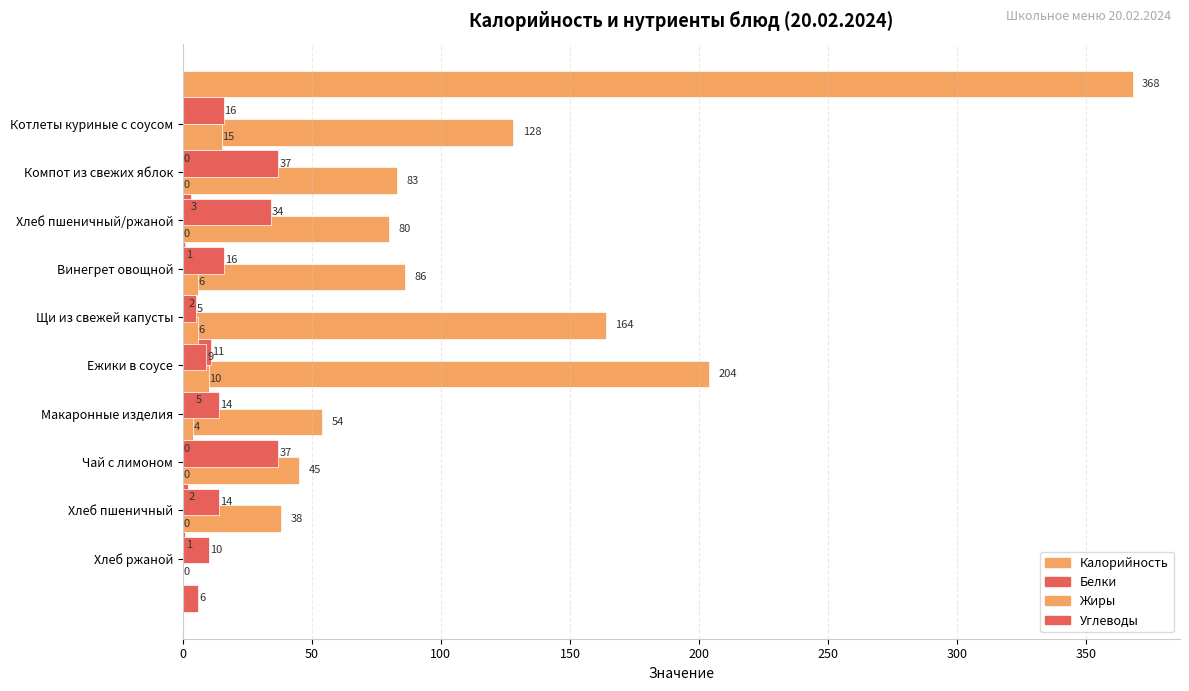

Is it true that Углеводы equals 3 at Ежики в соусе?

False